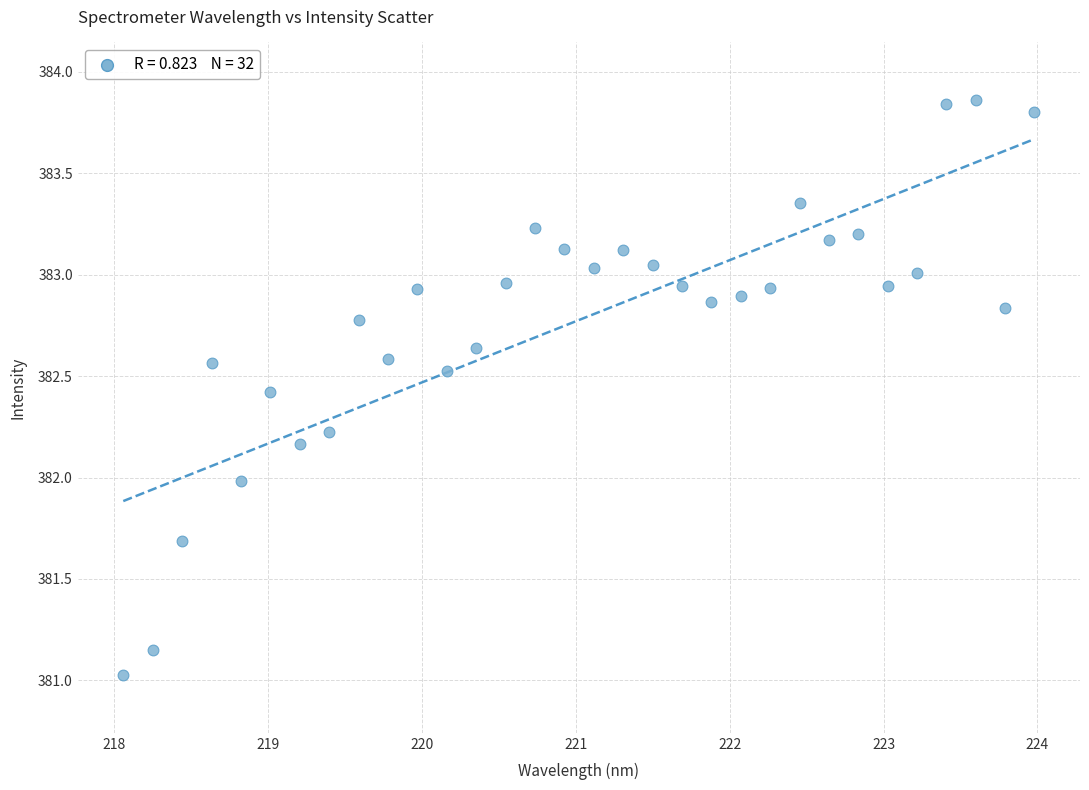

What is the range of Y values (max minus min)?

2.8